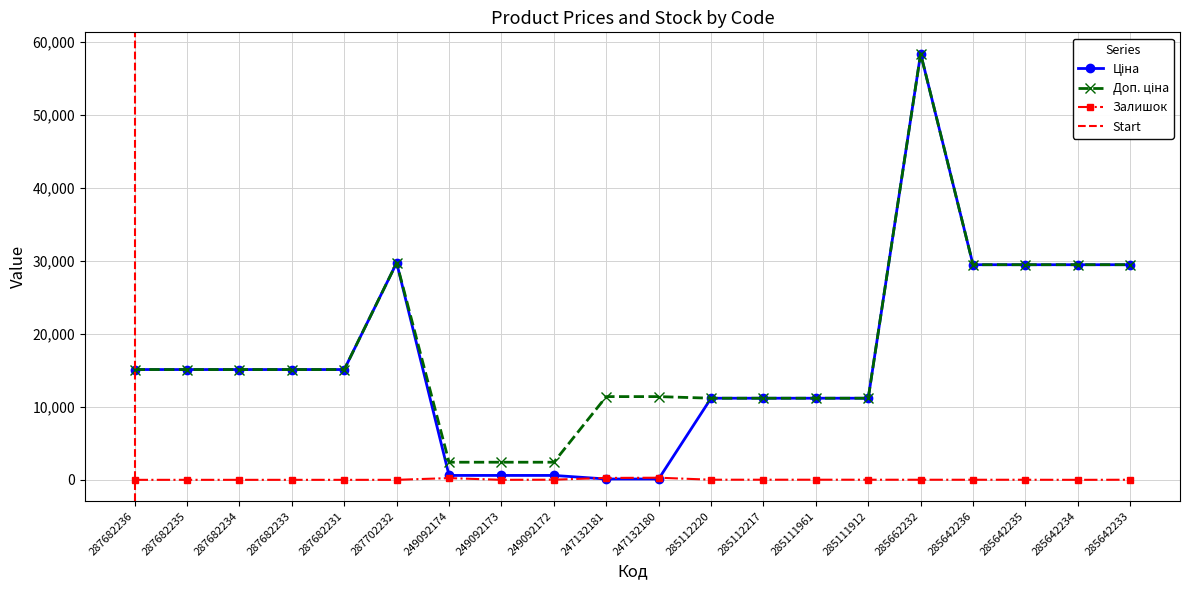

True or false: Залишок and Доп. ціна cross at least once.

False